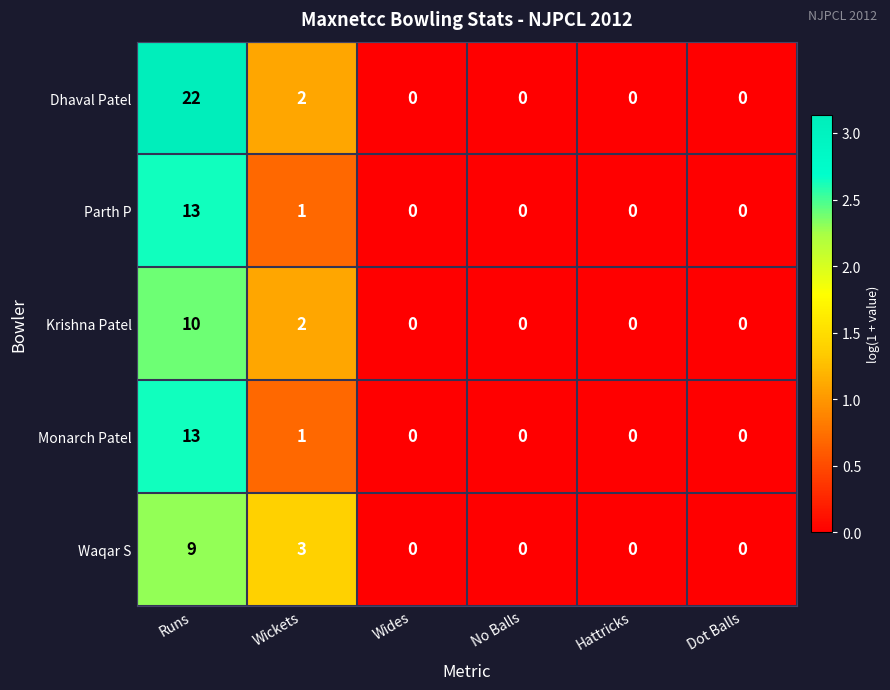

What is the sum of all Monarch Patel values?

14